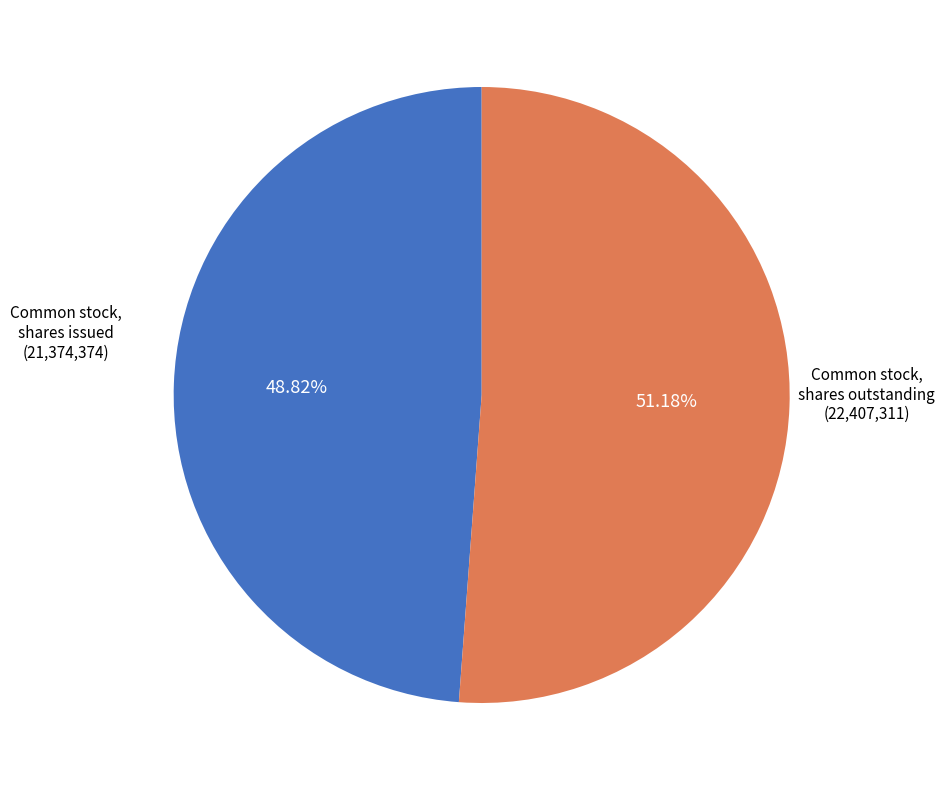

How many slices are in this pie chart?

2